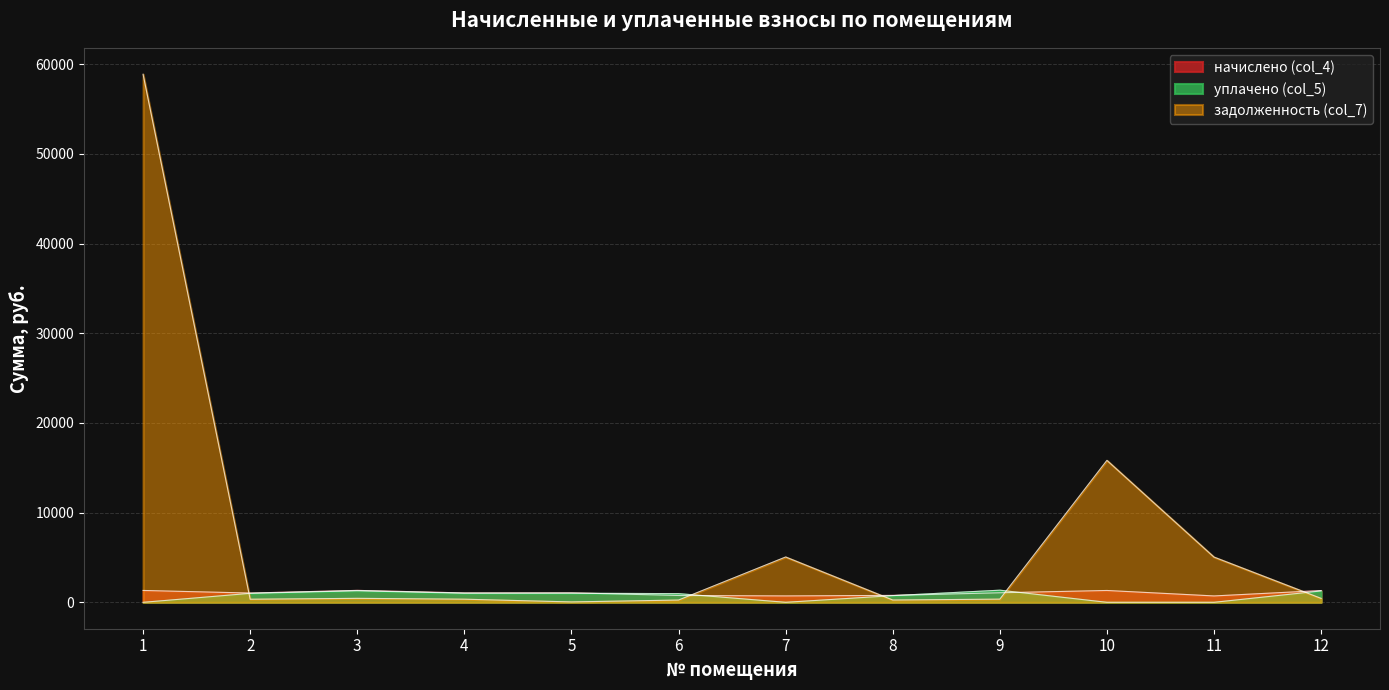

What is the total value across all series at 6?

1984.7